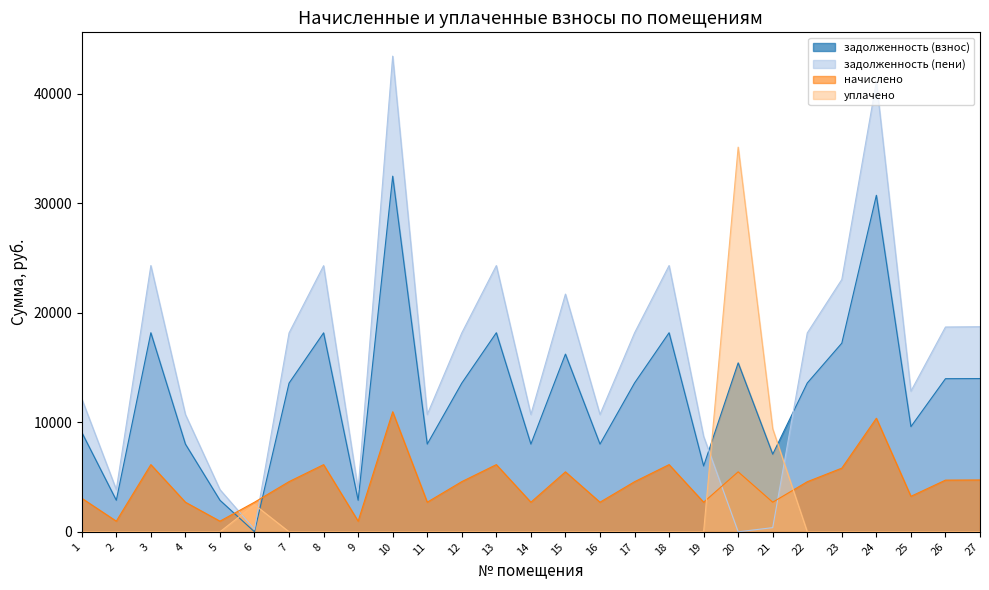

The задолженность (взнос) series shows 0.0 at 6. True or false?

True